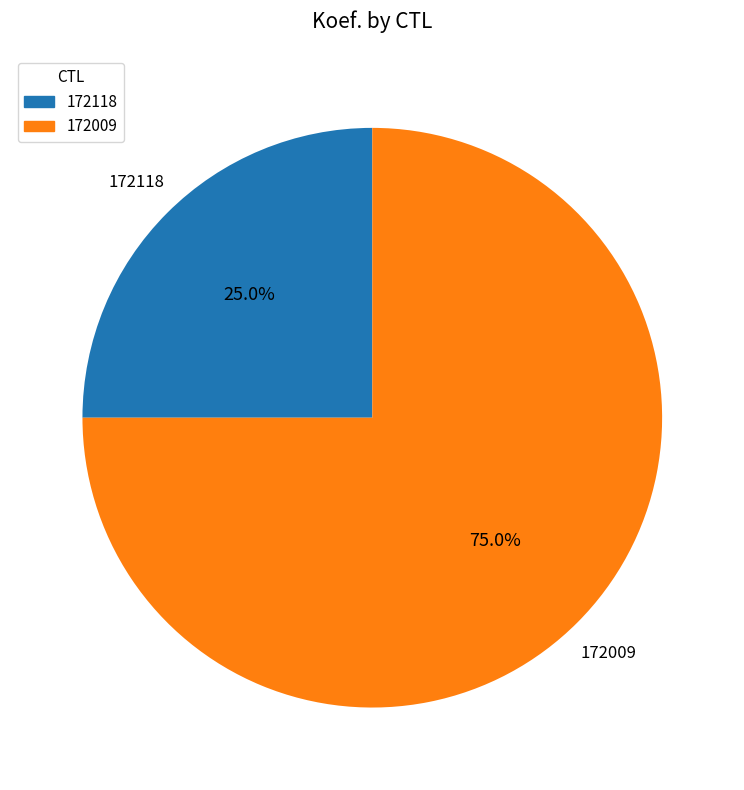

Does any single category account for the majority?

Yes